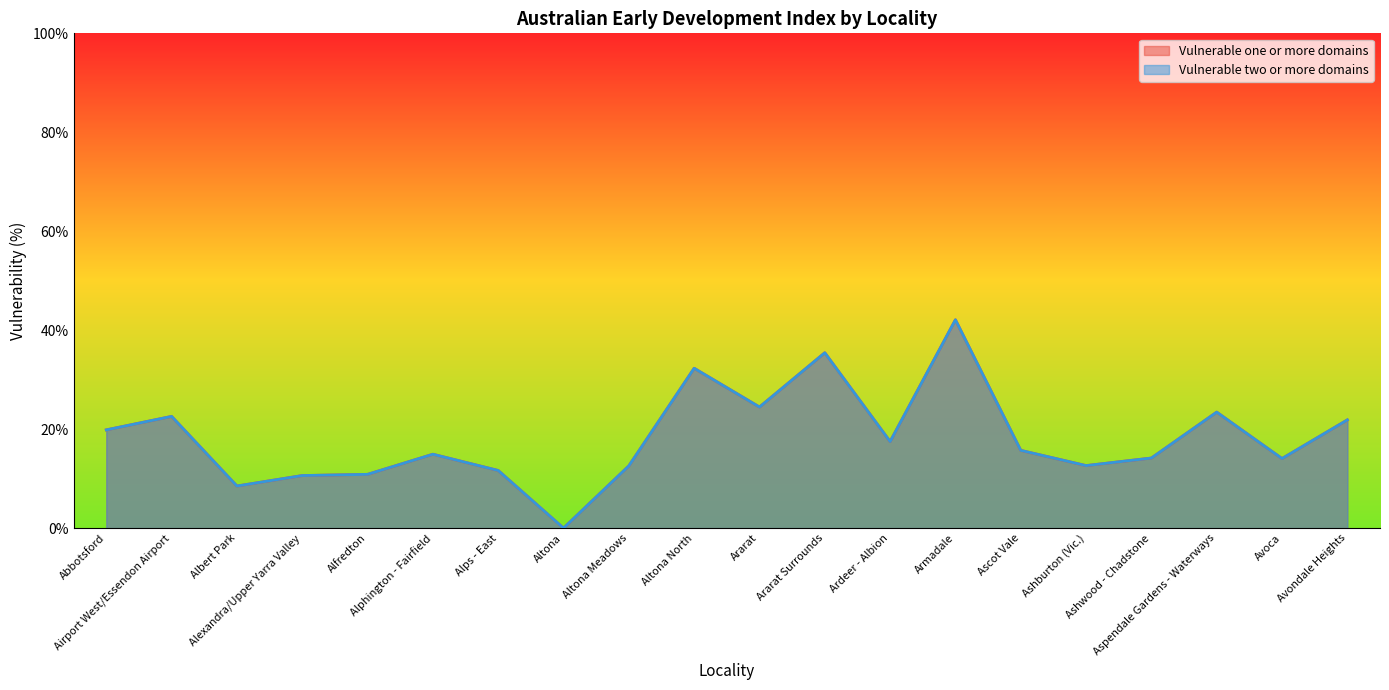

True or false: Vulnerable two or more domains and Vulnerable one or more domains cross at least once.

False